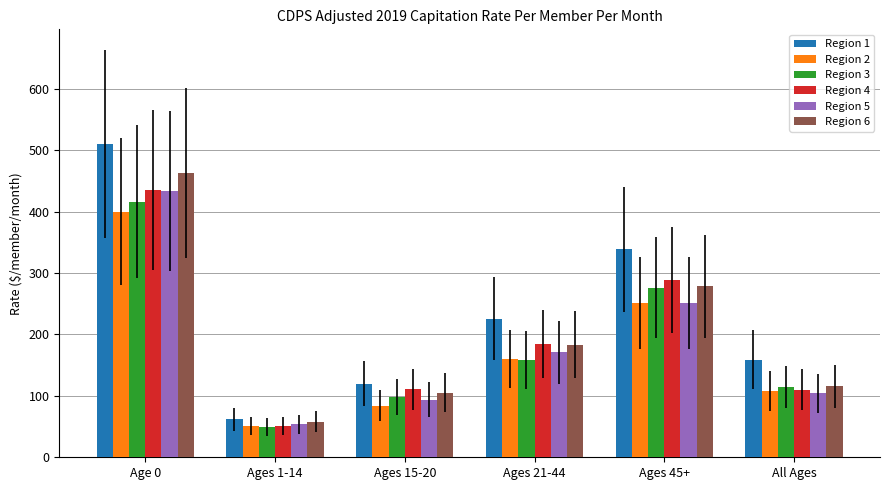

Which series has the largest range (max minus min)?

Region 1